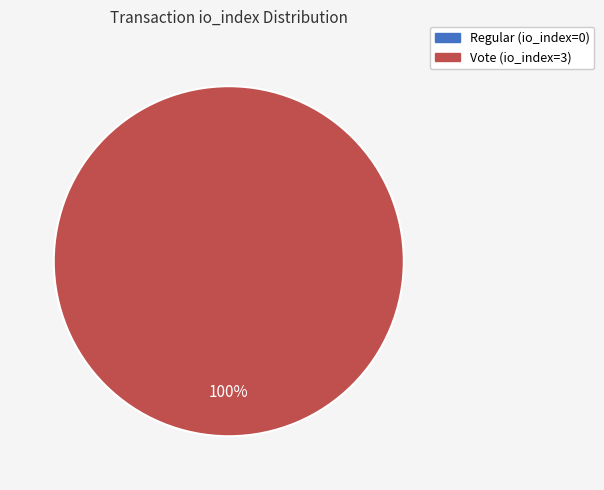

Which slice is the smallest?

Regular (io_index=0)